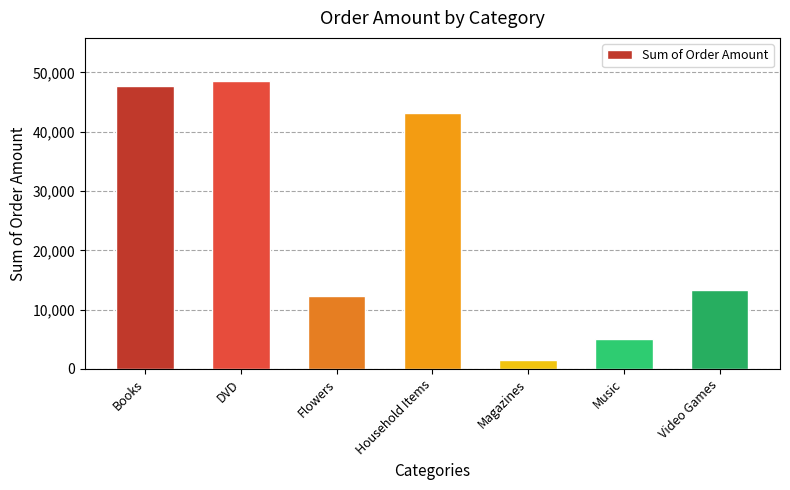

What is the greatest value displayed?

48545